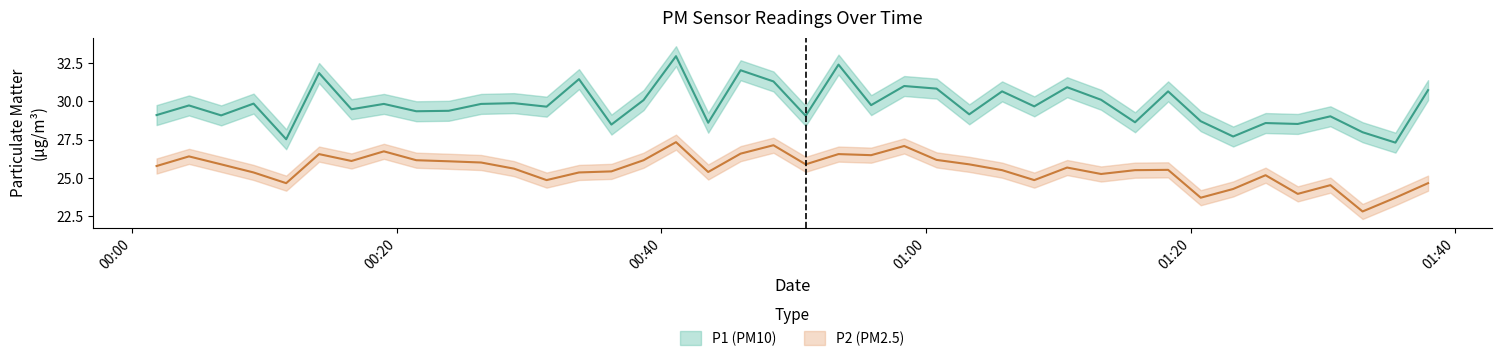

Rank the series by their average value, from highest to lowest.

P1, P2